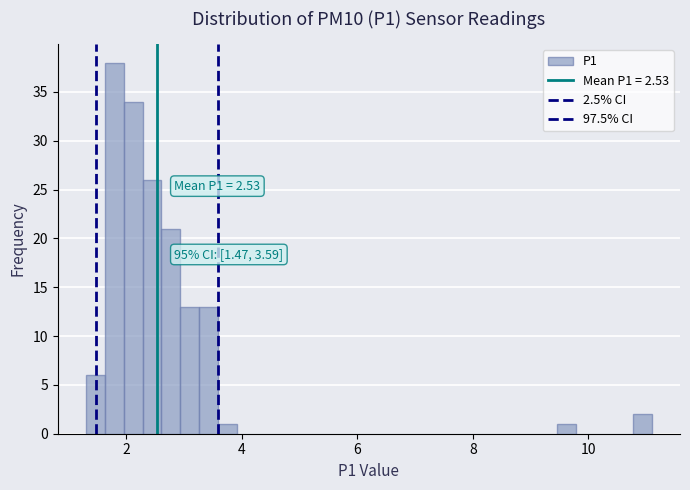

Read against the x-axis, roughly where is the centre of the tallest bar?

1.8